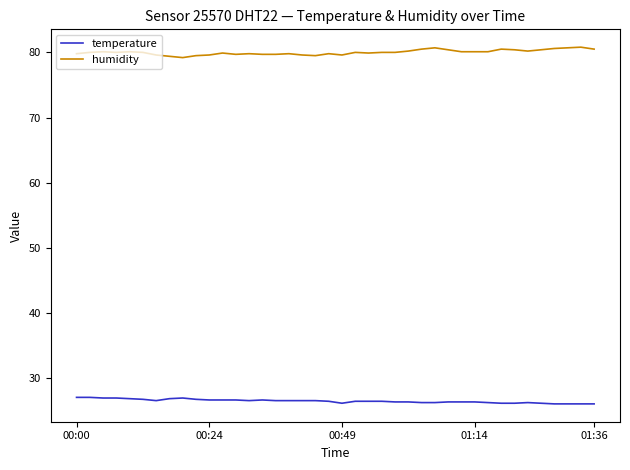

Which series has the largest total across all categories?

humidity